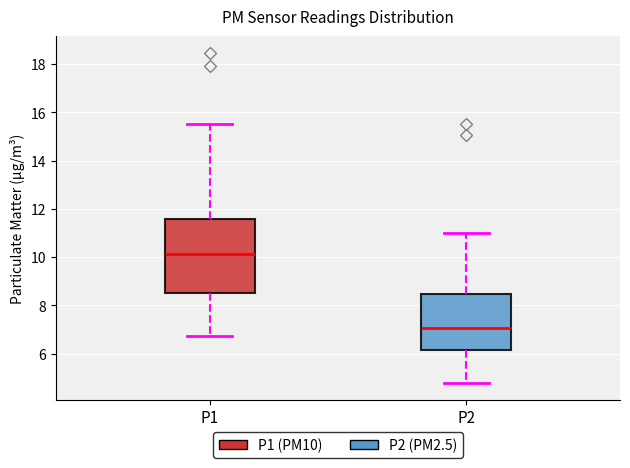

Which box has the highest median line?

P1